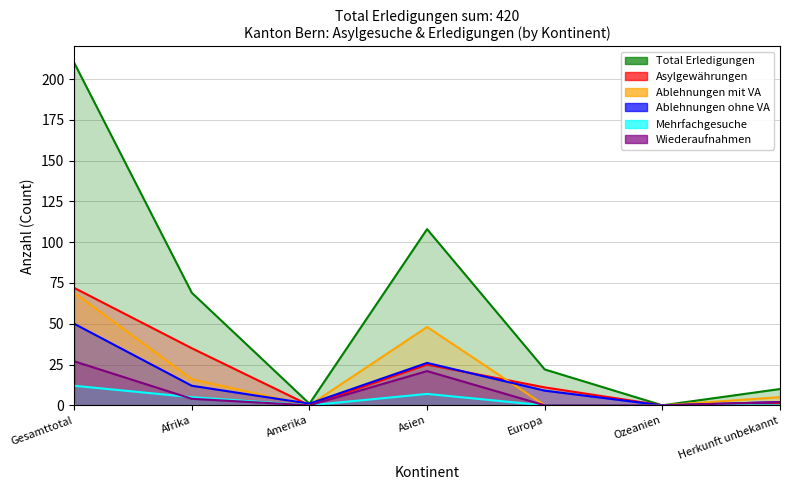

Between Gesamttotal and Europa, which is larger?

Gesamttotal